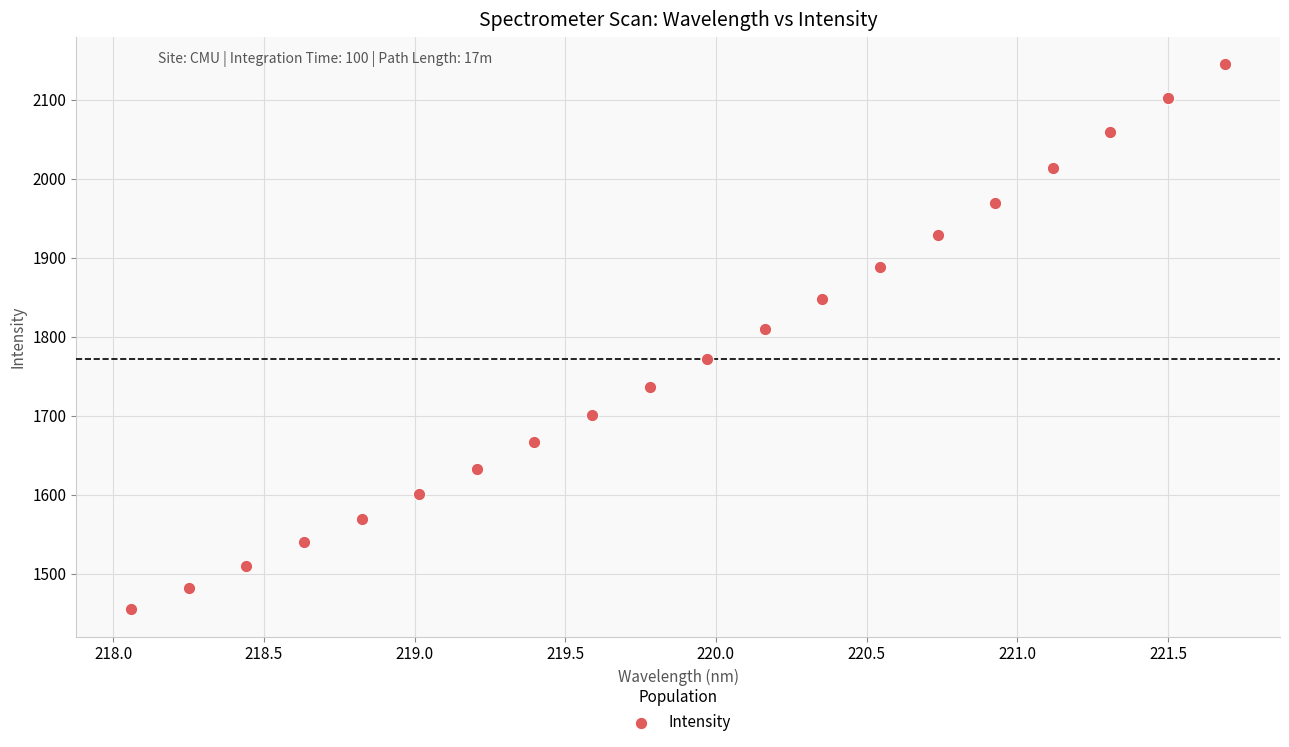

What Y value in the scatter plot is closest to 1799?

1809.9